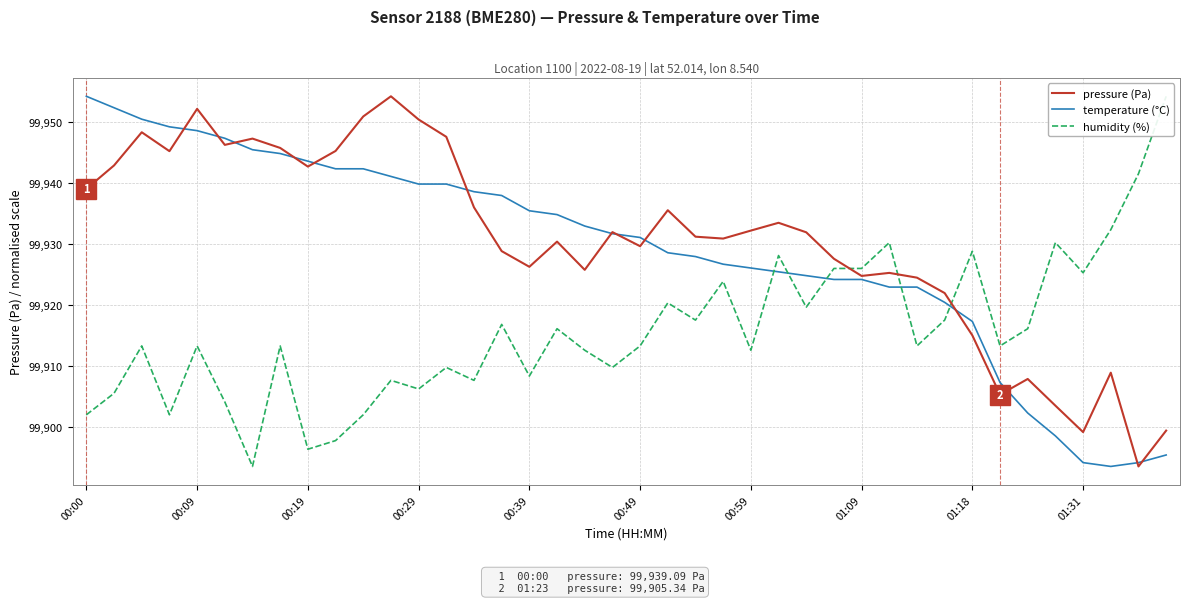

The pressure (Pa) series shows 64786.6 at 00:49. True or false?

False